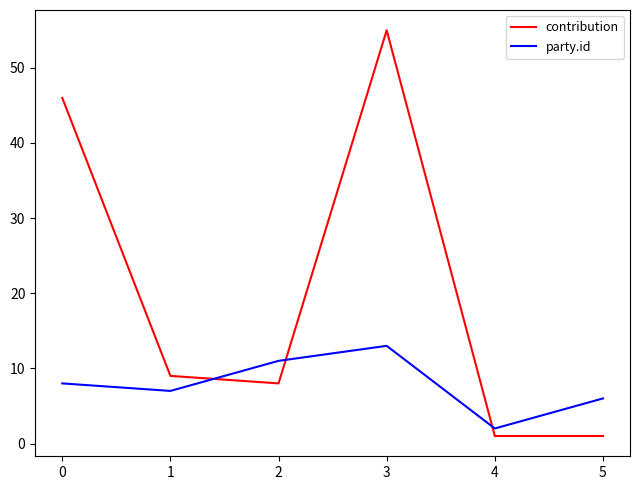

How many categories are shown in the chart?

6